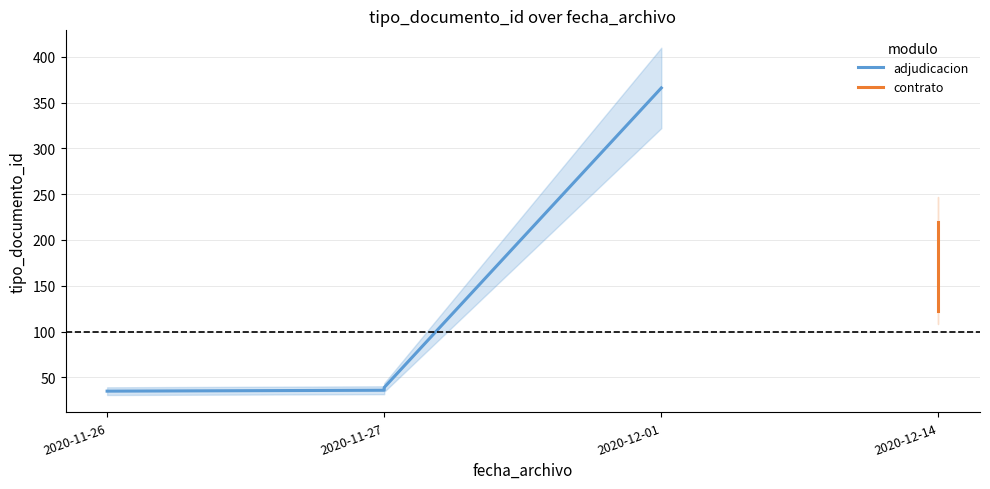

Read the value at 2020-12-14.

123